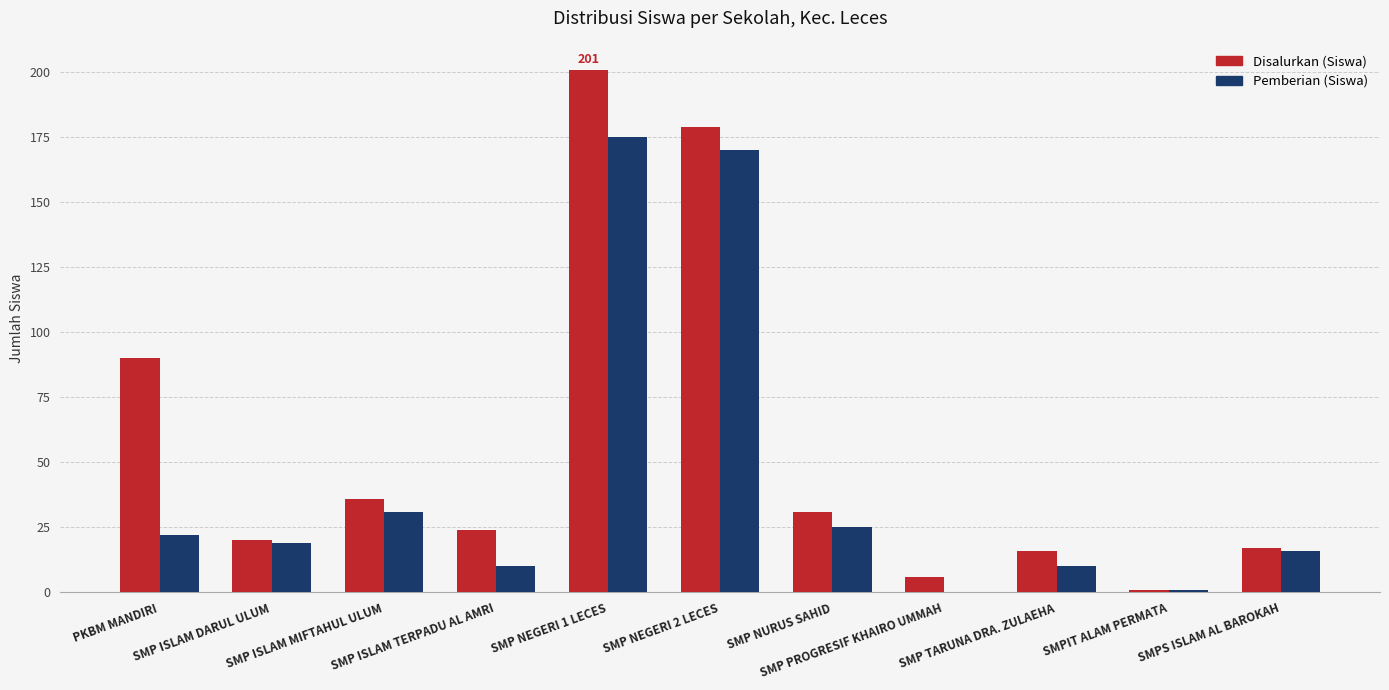

What is the maximum value shown in the chart?

201